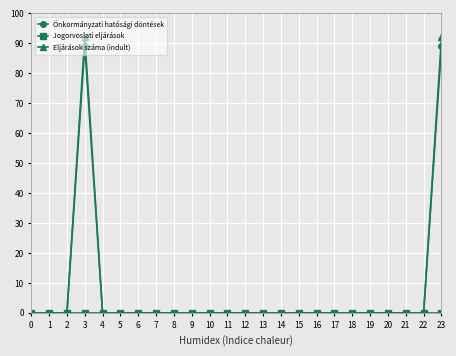

What is the maximum value for Eljárások száma (indult)?

92